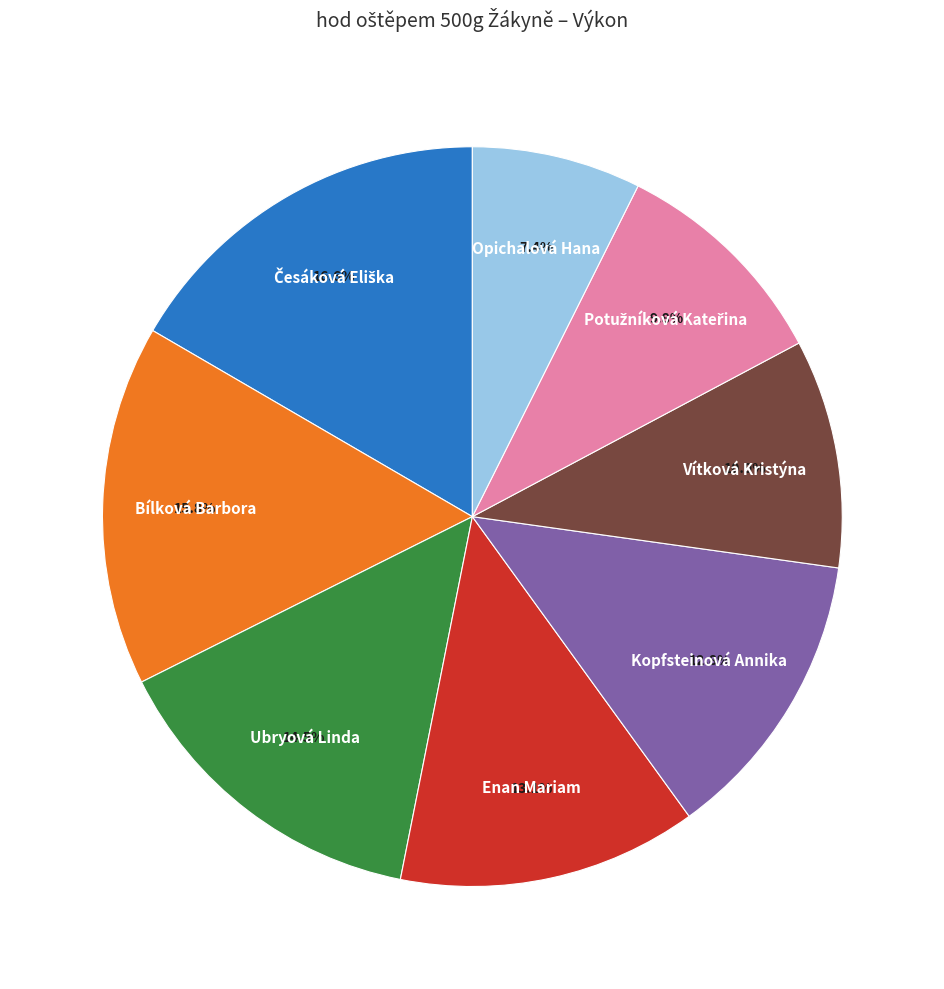

Does any single category account for the majority?

No